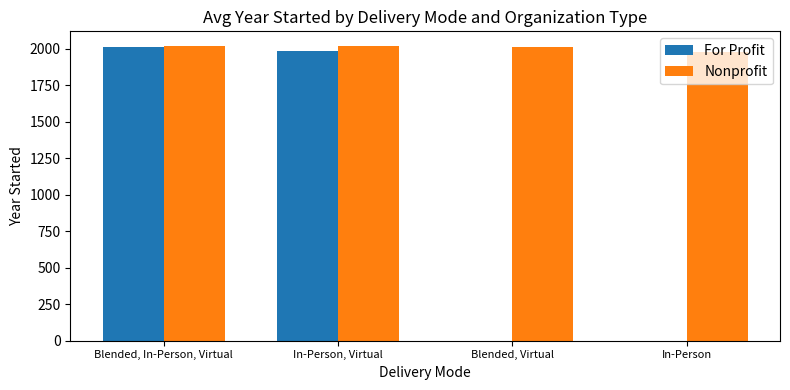

The value of For Profit at In-Person is 0.0. True or false?

True